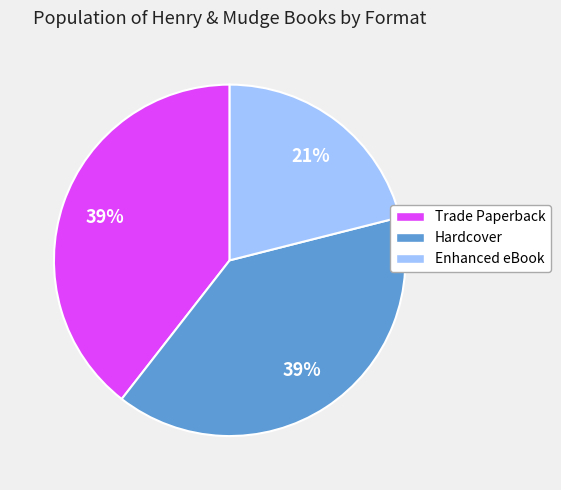

Which slice is the smallest?

Enhanced eBook